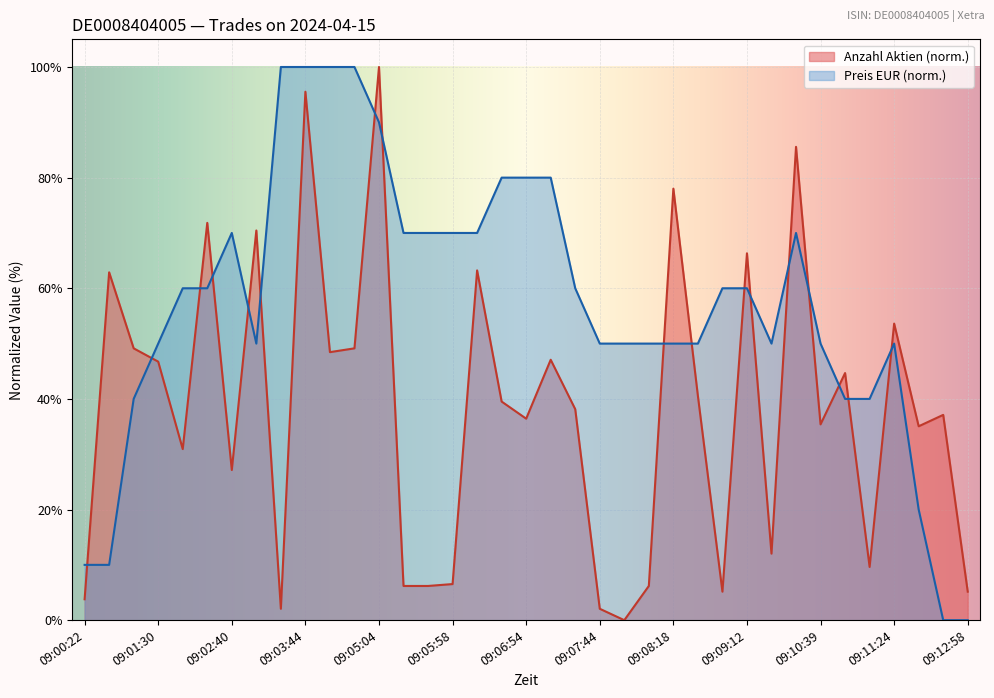

Is it true that Anzahl Aktien equals 65.7 at 09:07:16?

False